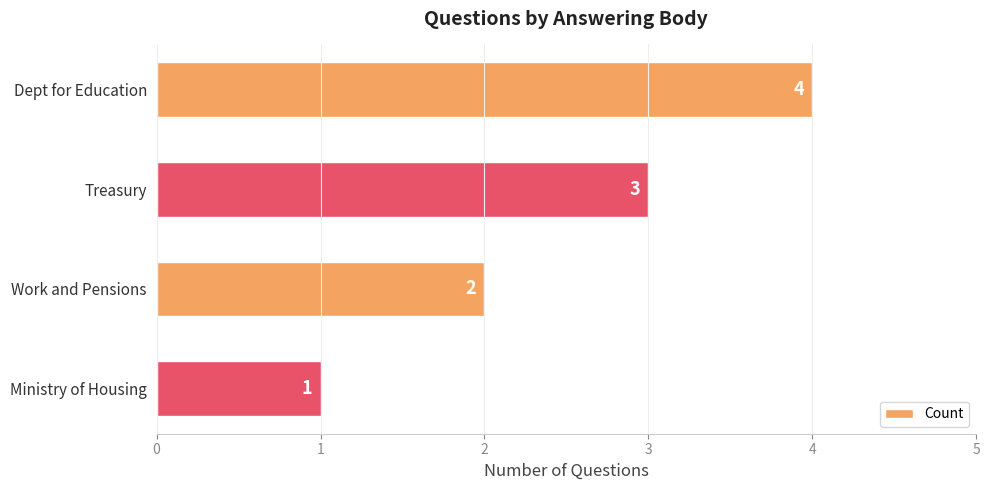

Approximately how many times larger is the value at Work and Pensions compared to Dept for Education?

0.5